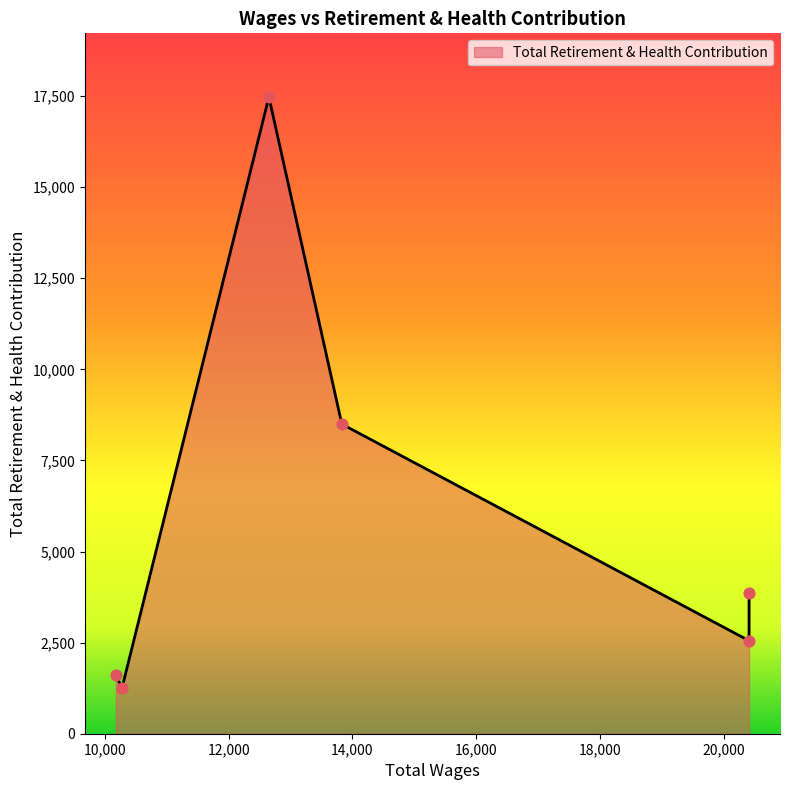

Between 10278 and 13828, which is larger?

13828